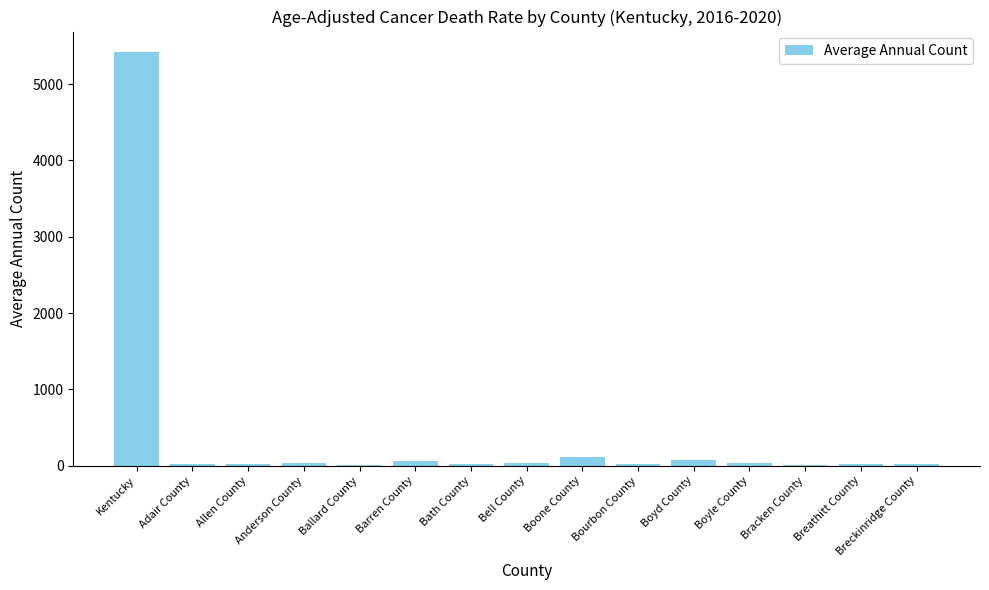

Where is the data nearest to the value 2714?

Boone County